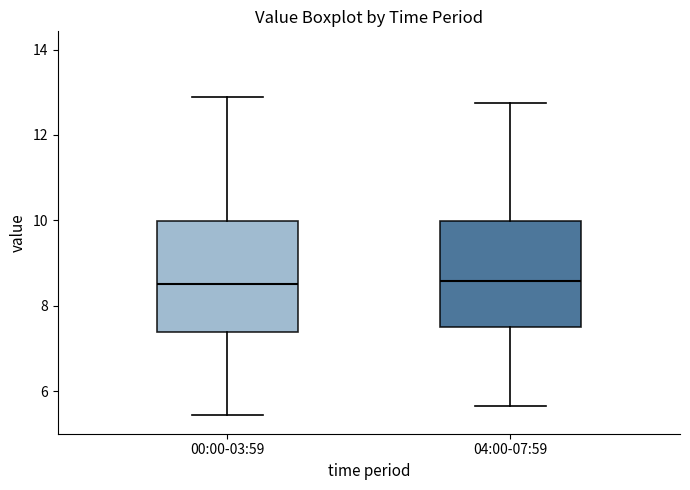

Reading left to right, read every box against the y-axis: the position of its median line, the range the box covers, and the ends of its whiskers. The values are not printed on the chart, so give them approximately, as read against the axis.

00:00-03:59: median 8.6, box 7.4 to 10.0, whiskers 5.4 to 13.0
04:00-07:59: median 8.6, box 7.6 to 10.0, whiskers 5.6 to 12.8